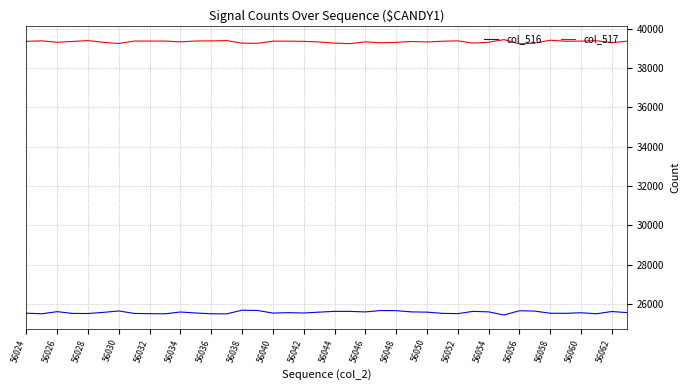

Which series has the largest total across all categories?

col_517